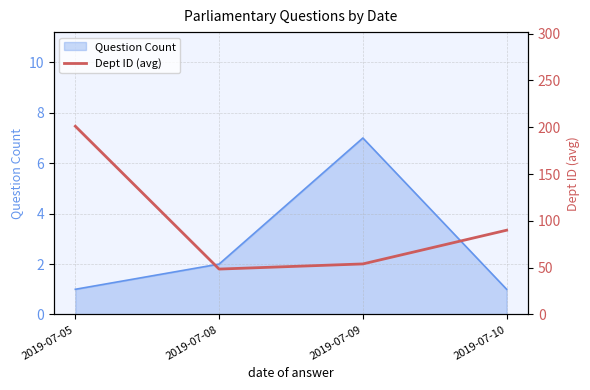

Is it true that Question Count equals 2 at 2019-07-10?

False